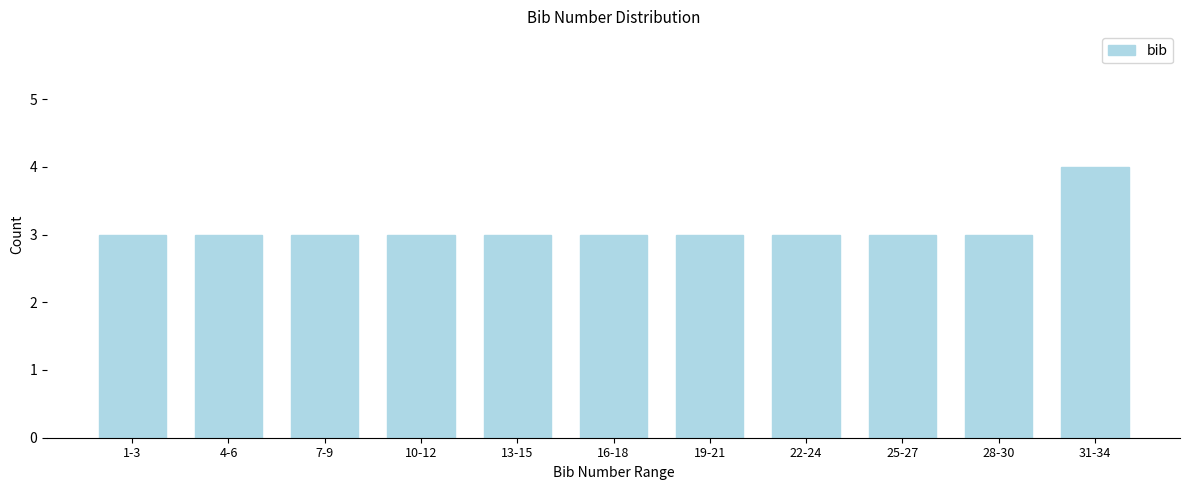

Reading left to right, what are all the values shown in this chart?

3	3	3	3	3	3	3	3	3	3	4